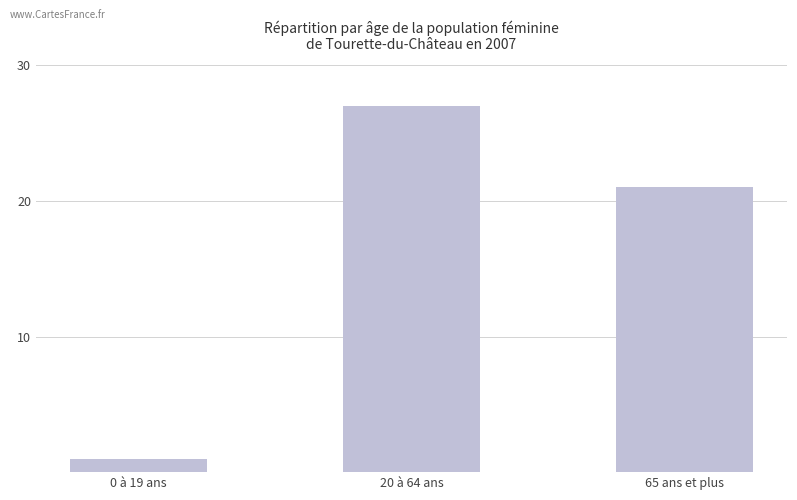

Rank the categories by value from highest to lowest.

20 à 64 ans, 65 ans et plus, 0 à 19 ans